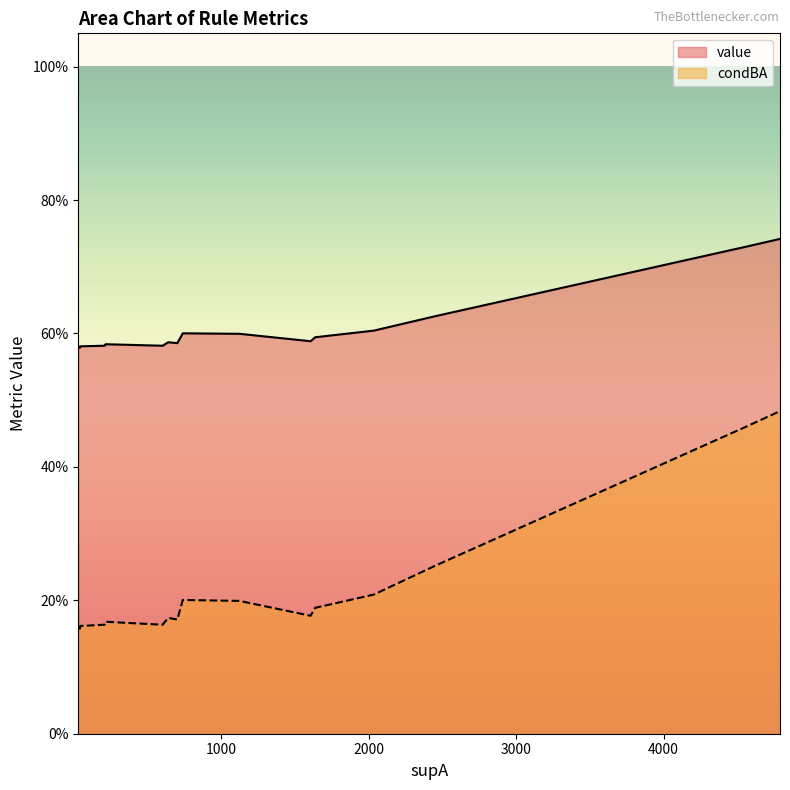

True or false: condBA has more than 1 points higher than both neighbors.

True